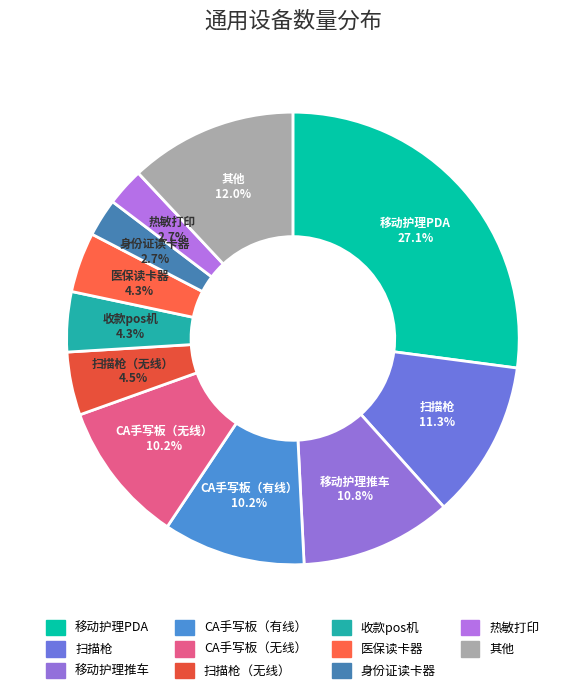

Count the number of slices in the pie.

11